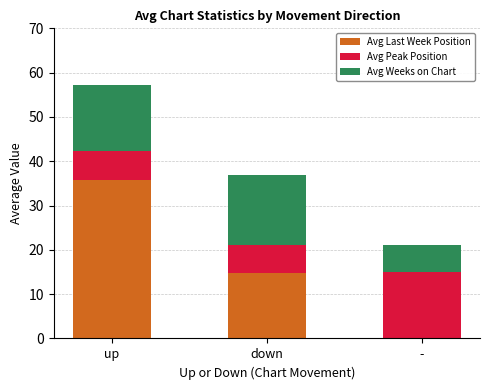

What is the maximum value for Avg Last Week Position?

35.7